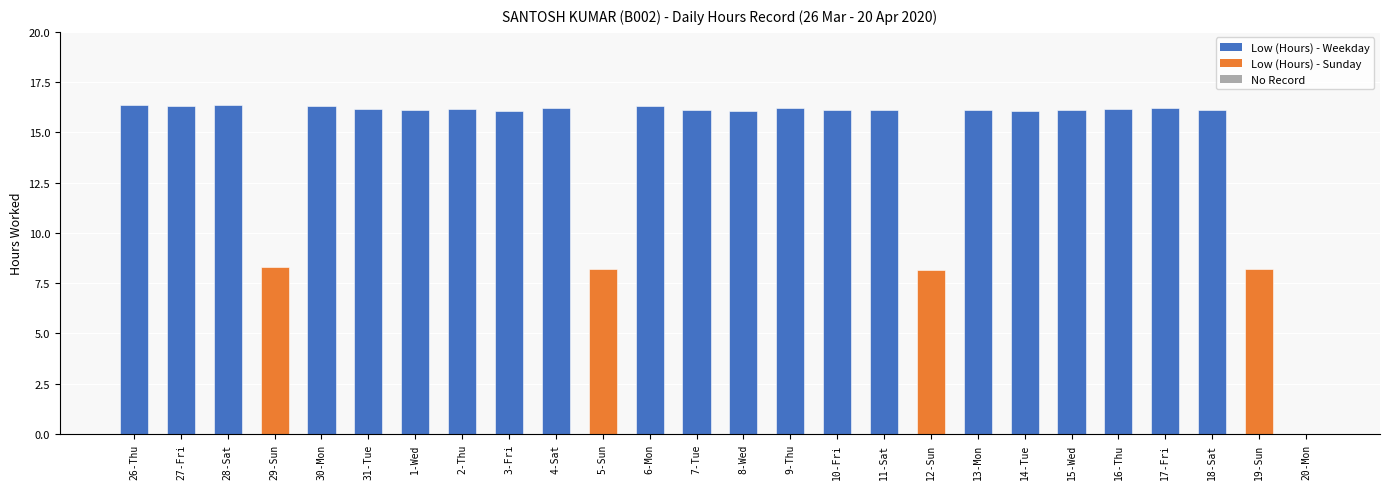

Approximately how many times larger is the value at 29-Sun compared to 19-Sun?

1.0